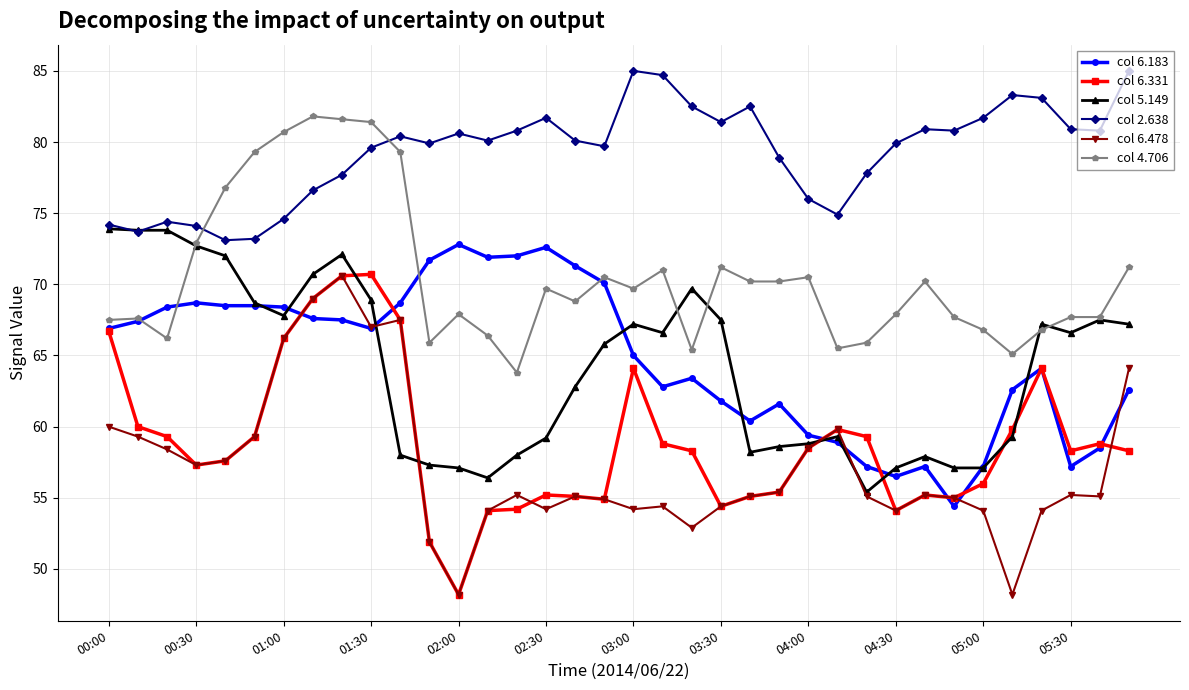

Count the number of data series in this chart.

6